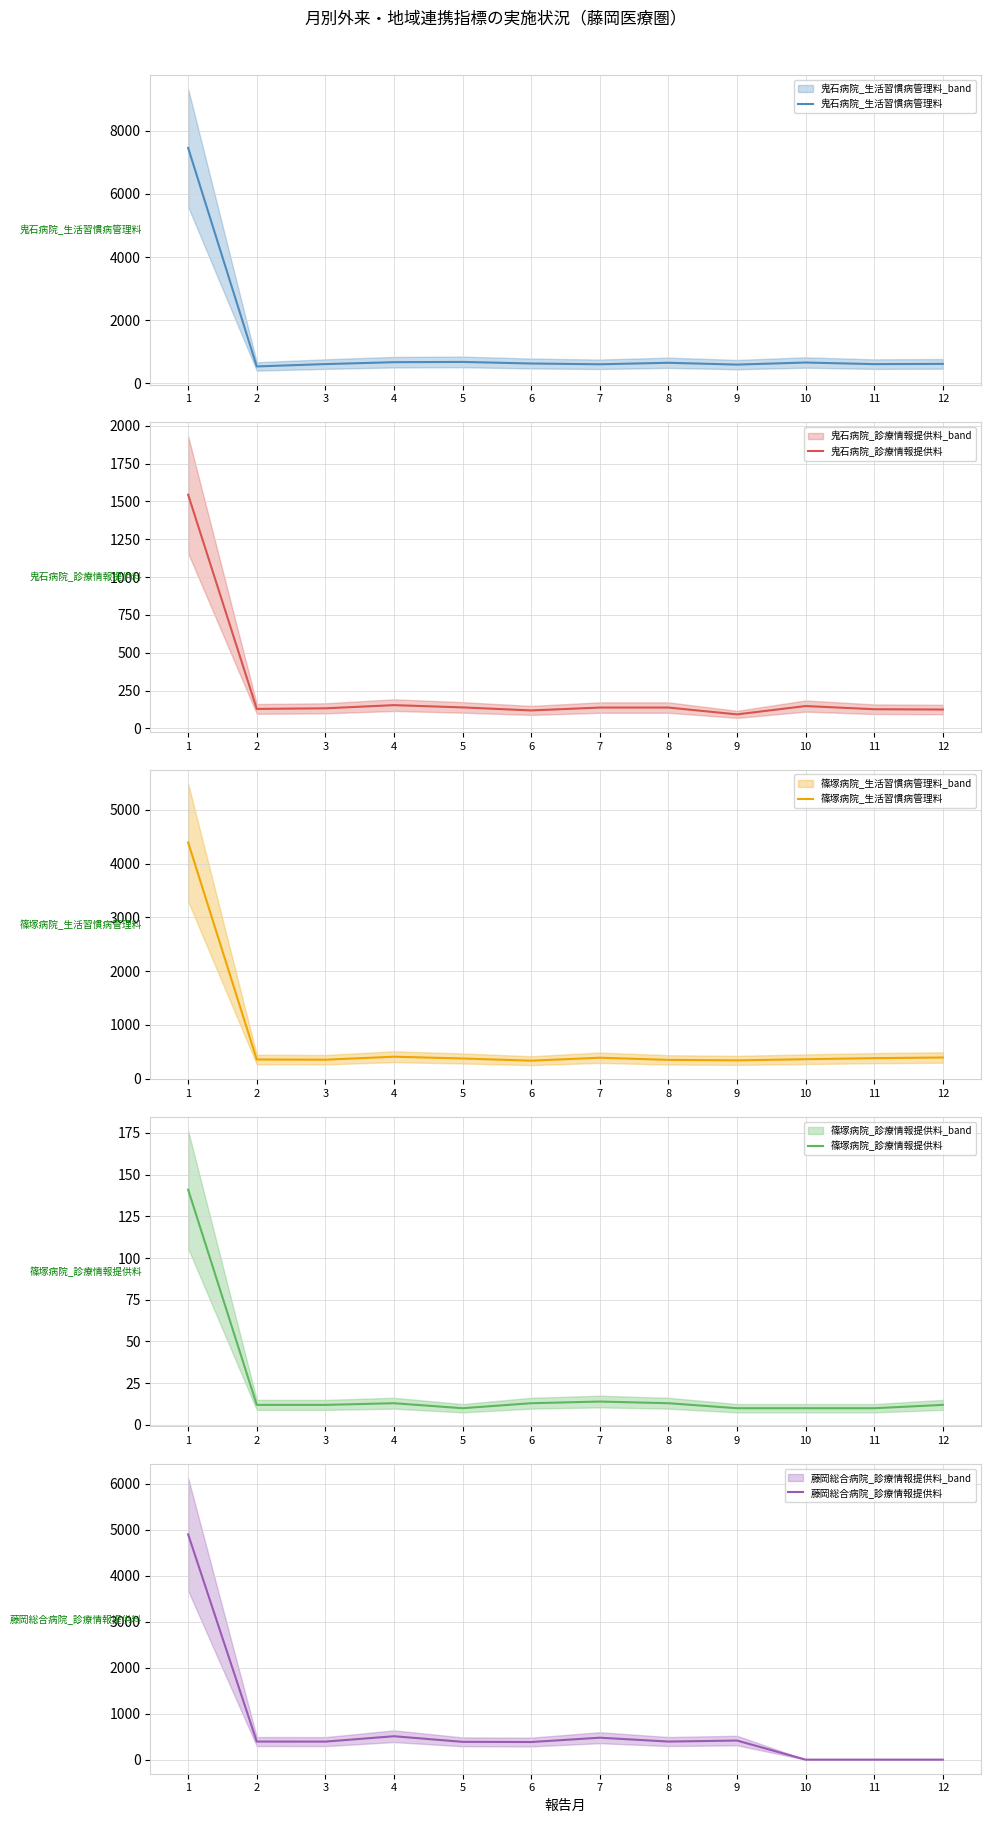

What is the total value across all series at 8?

1540